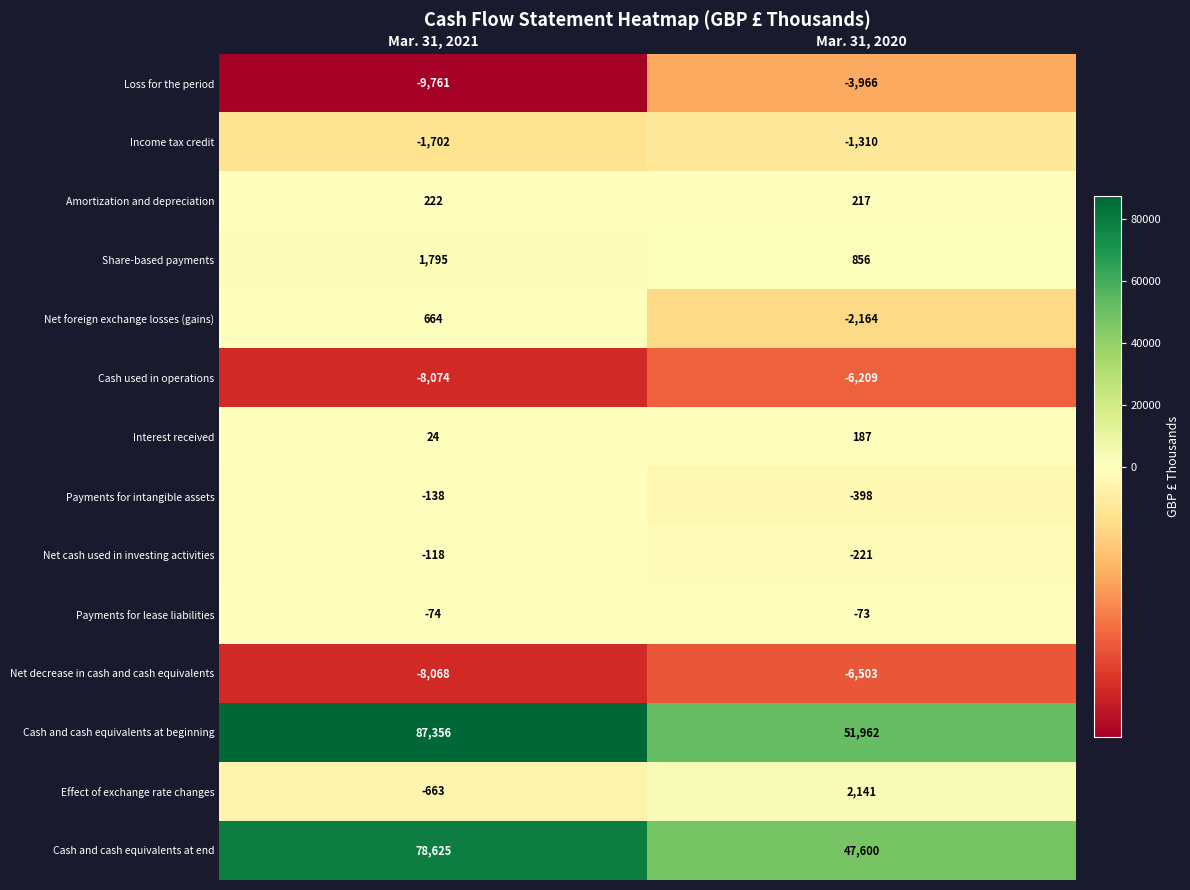

At which category does the chart reach its minimum across all series?

Mar. 31, 2021